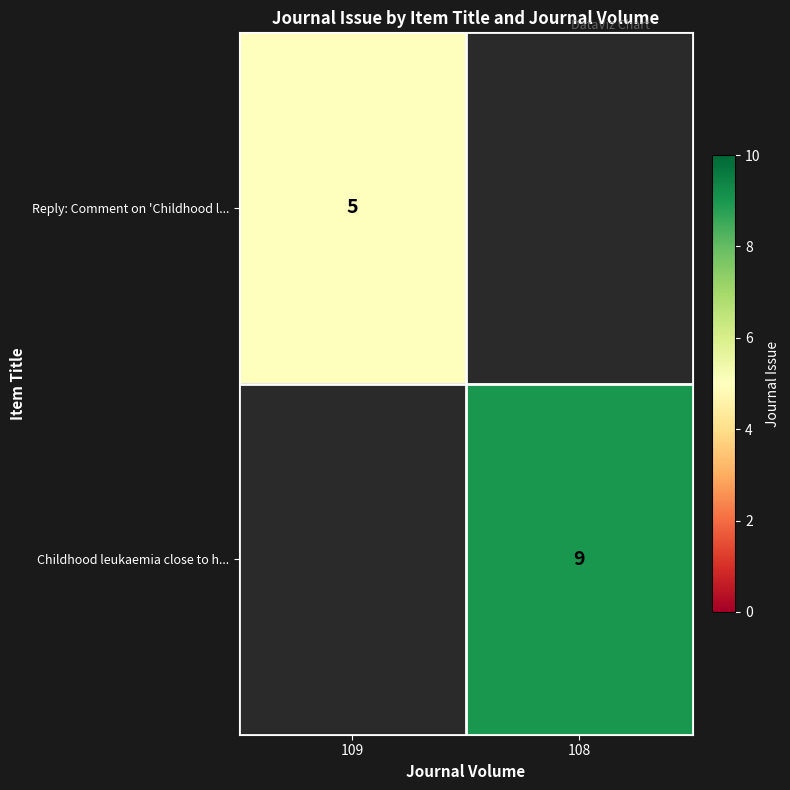

True or false: Reply: Comment on 'Childhood l... has a value of 5 at 109.

True